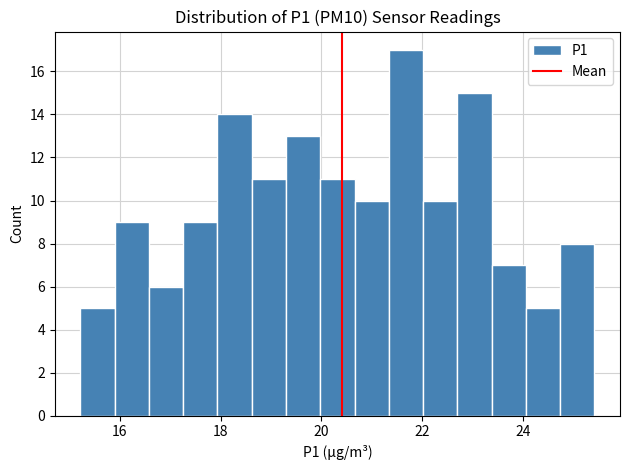

Read against the x-axis, roughly where is the centre of the tallest bar?

21.6